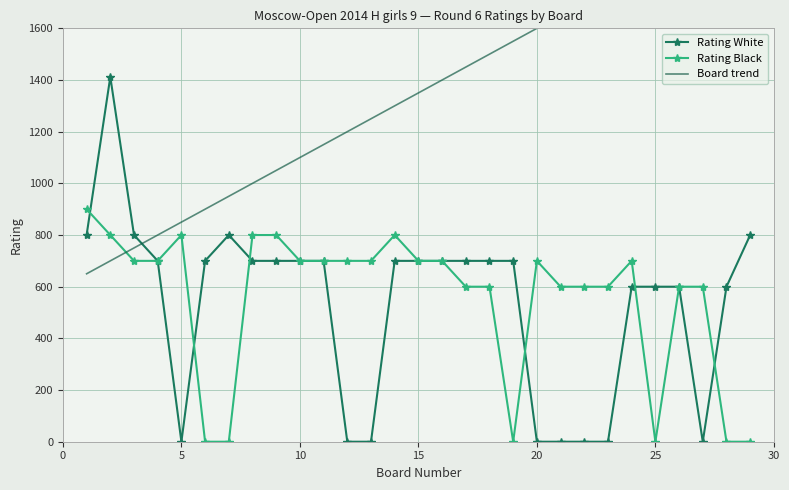

The value of Rating White at 15 is 1038. True or false?

False